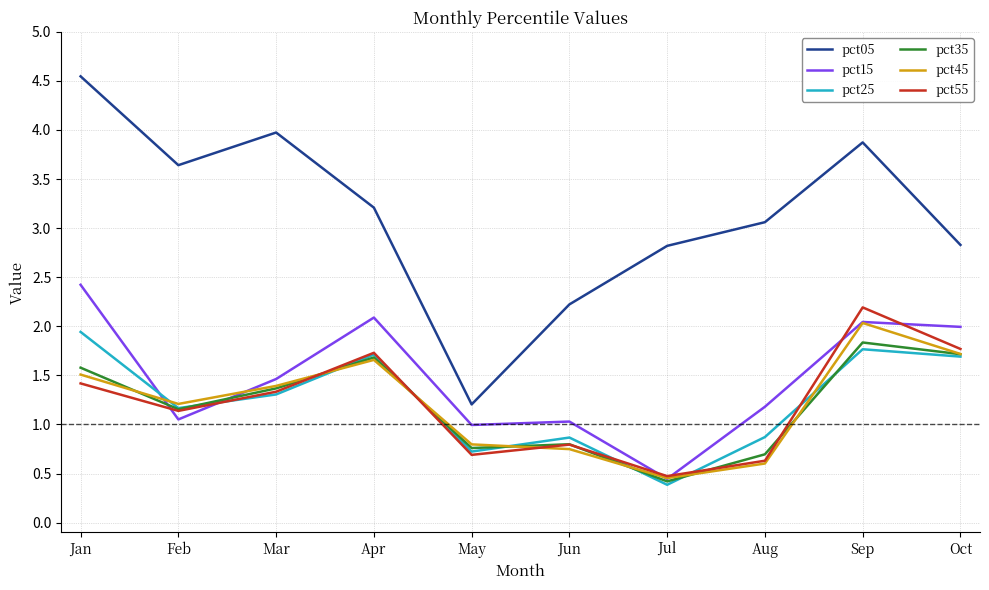

True or false: pct05 and pct35 intersect in this chart.

False